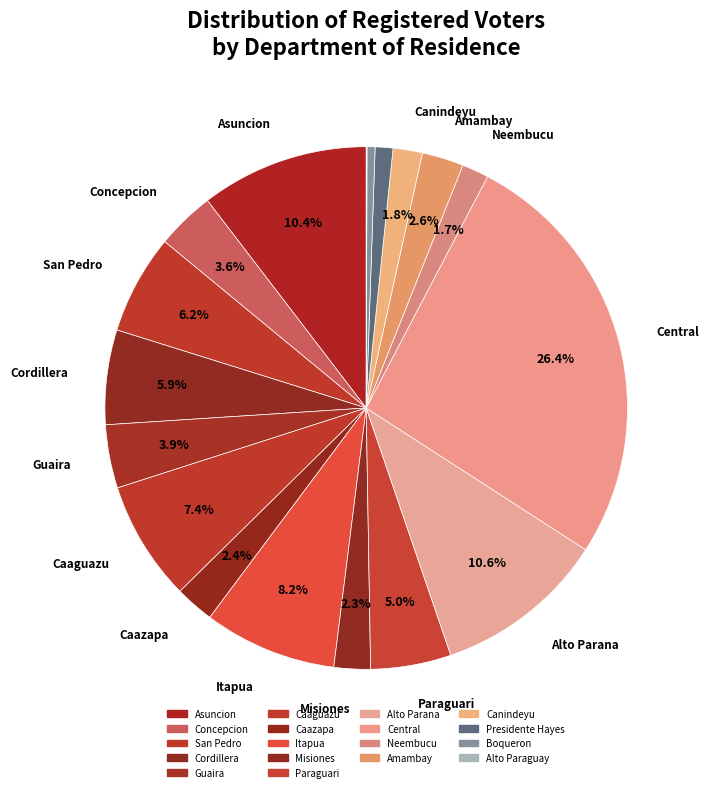

How many slices are in this pie chart?

18